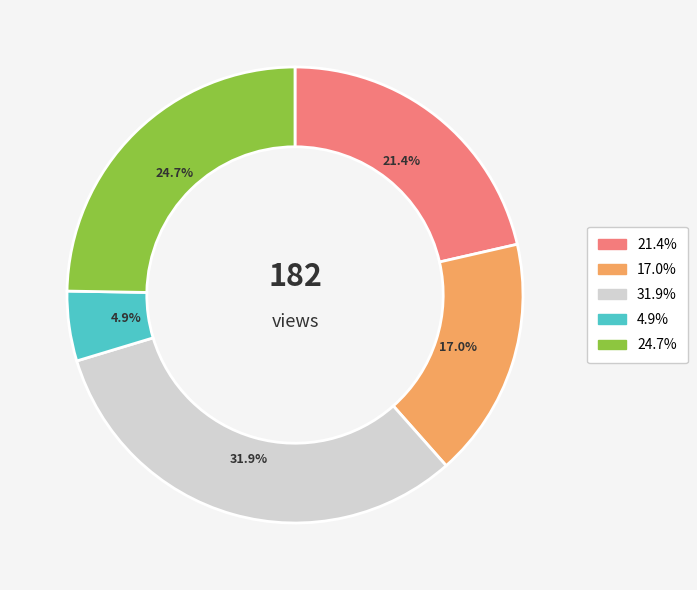

Is there a majority slice in this chart?

No